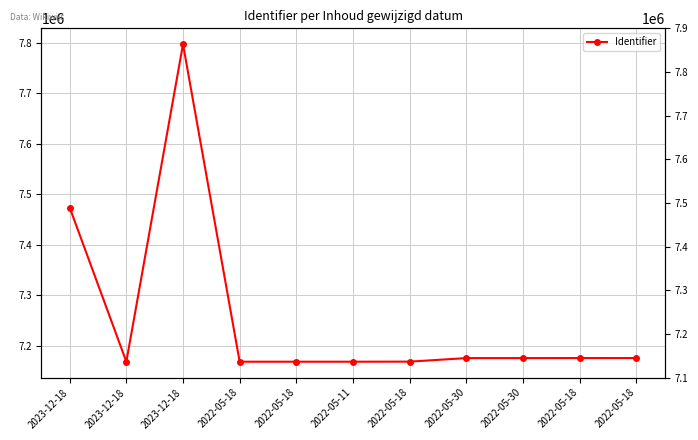

Reading left to right, list all the values displayed in this chart.

7473601	7168159	7797178	7168161	7168167	7168162	7168320	7175322	7175323	7175401	7175416